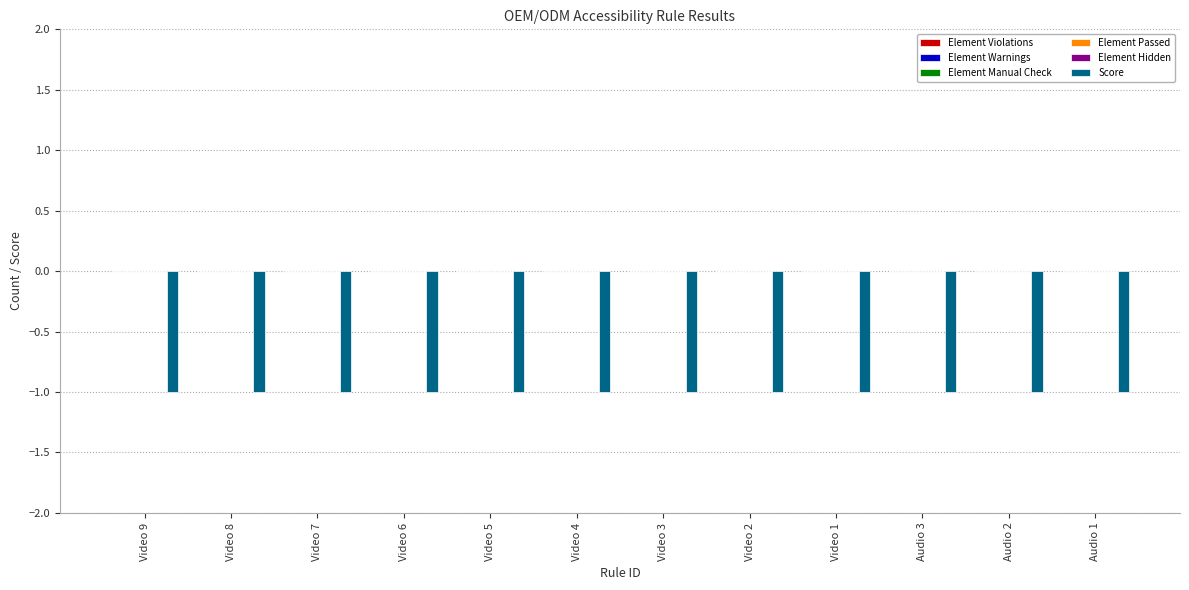

Rank the categories by Element Warnings value from lowest to highest.

Video 9, Video 8, Video 7, Video 6, Video 5, Video 4, Video 3, Video 2, Video 1, Audio 3, Audio 2, Audio 1